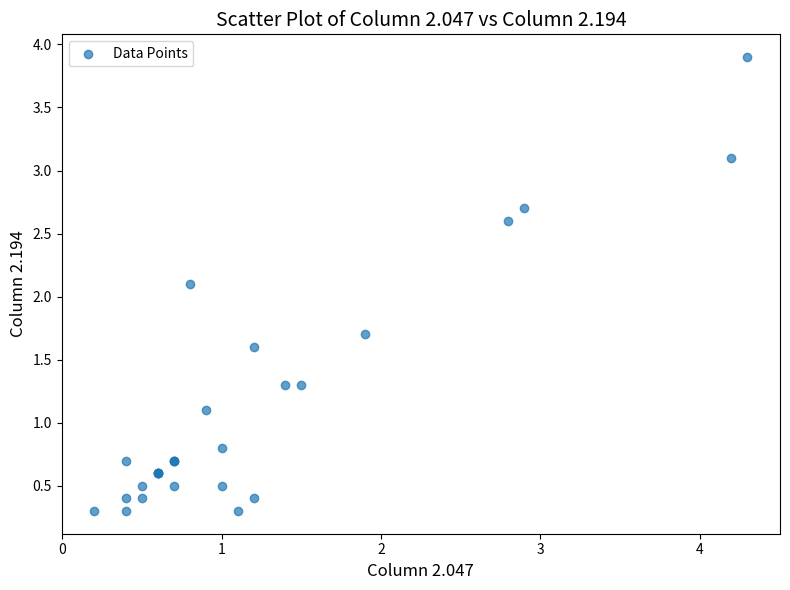

What Y value in the scatter plot is closest to 2?

2.1